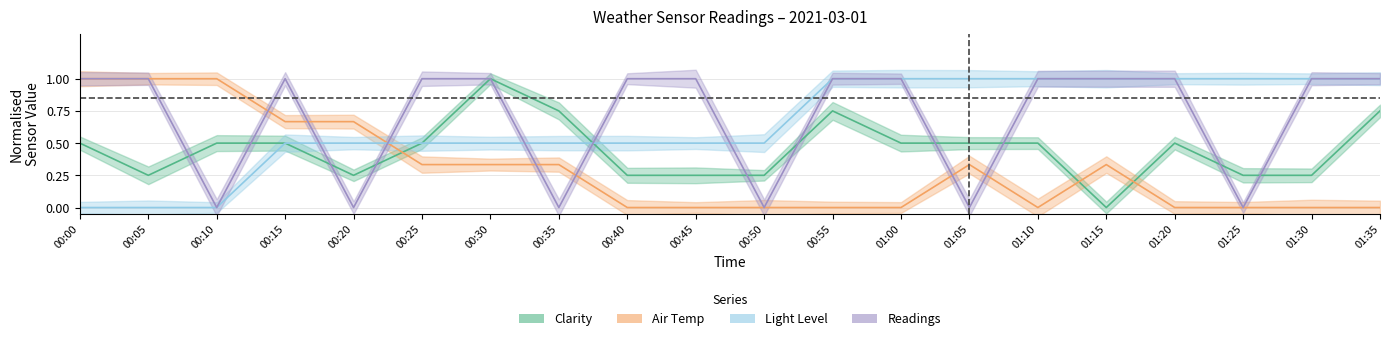

At which category does Readings reach its first local valley?

00:10